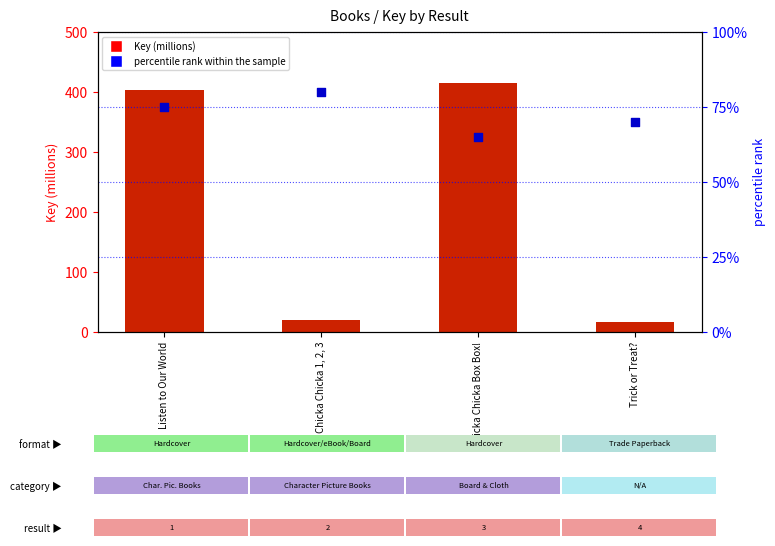

Which series has the widest spread of Y values?

Key (millions)